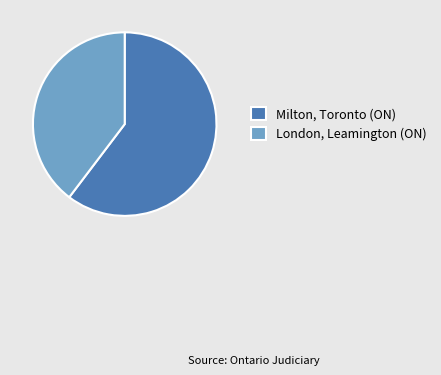

Which slice represents more than half of the pie?

Milton, Toronto (ON)